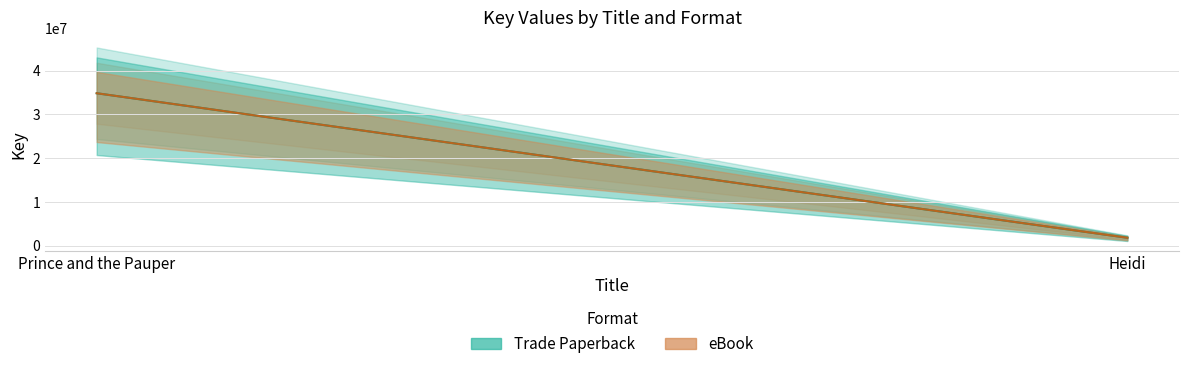

Rank the categories by eBook value from lowest to highest.

Heidi, Prince and the Pauper